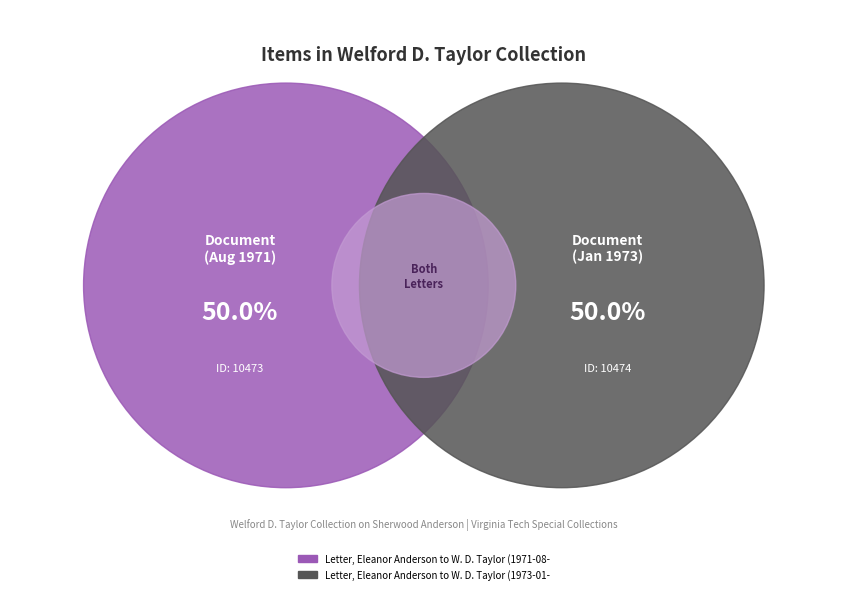

The Letter, Eleanor Anderson to W. D. Taylor (1971-08-26) slice represents 50% of the pie. True or false?

True